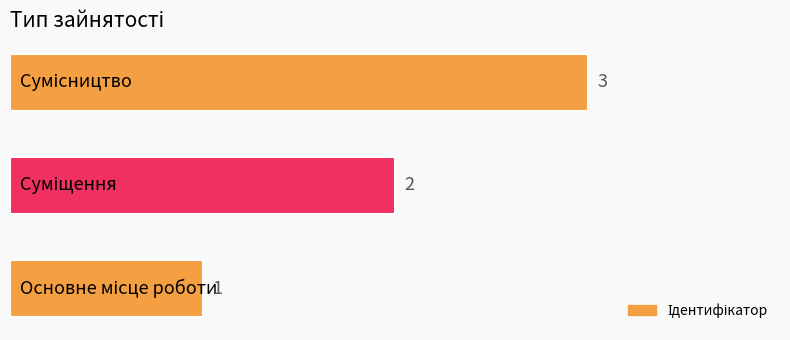

What is the maximum value shown in the chart?

3